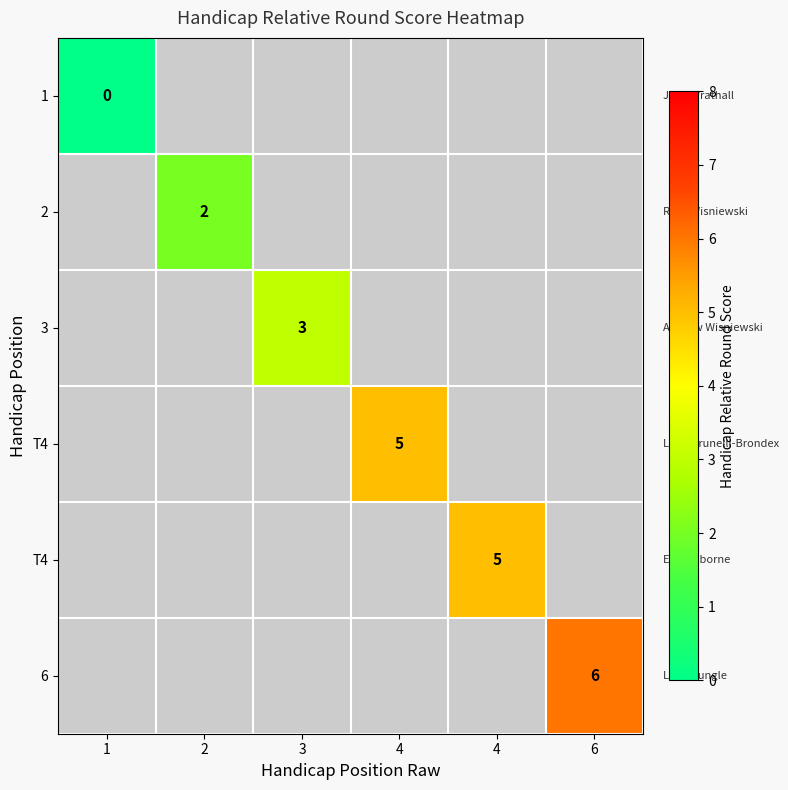

What is the maximum value shown in the chart?

6.0